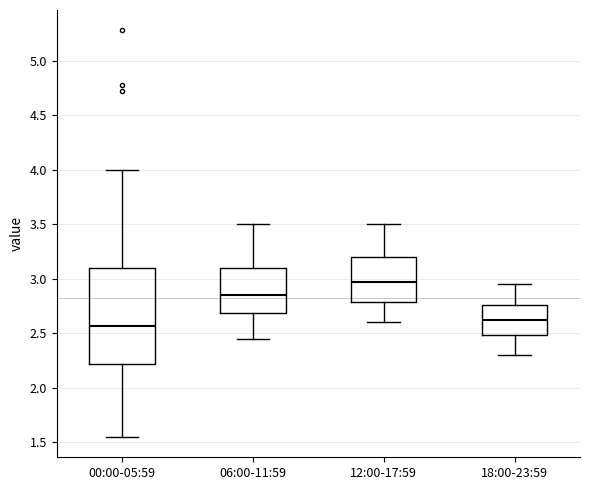

Reading left to right, transcribe this box plot: for each box, give where its median line is, the range the box spans, and where its two whiskers end, as read against the y-axis. The values are not printed on the chart, so give them approximately, as read against the axis.

00:00-05:59: median 2.55, box 2.20 to 3.10, whiskers 1.55 to 4.00
06:00-11:59: median 2.85, box 2.70 to 3.10, whiskers 2.45 to 3.50
12:00-17:59: median 3.00, box 2.80 to 3.20, whiskers 2.60 to 3.50
18:00-23:59: median 2.65, box 2.50 to 2.75, whiskers 2.30 to 2.95